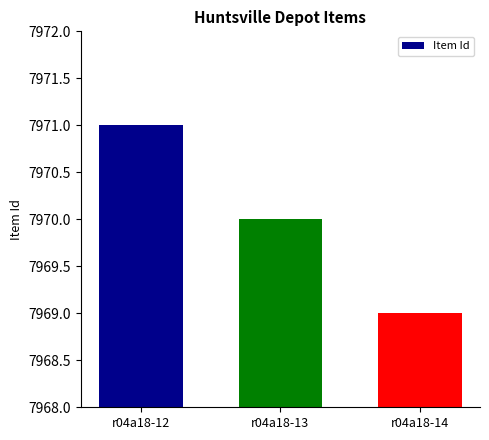

How many bars are there in total?

3